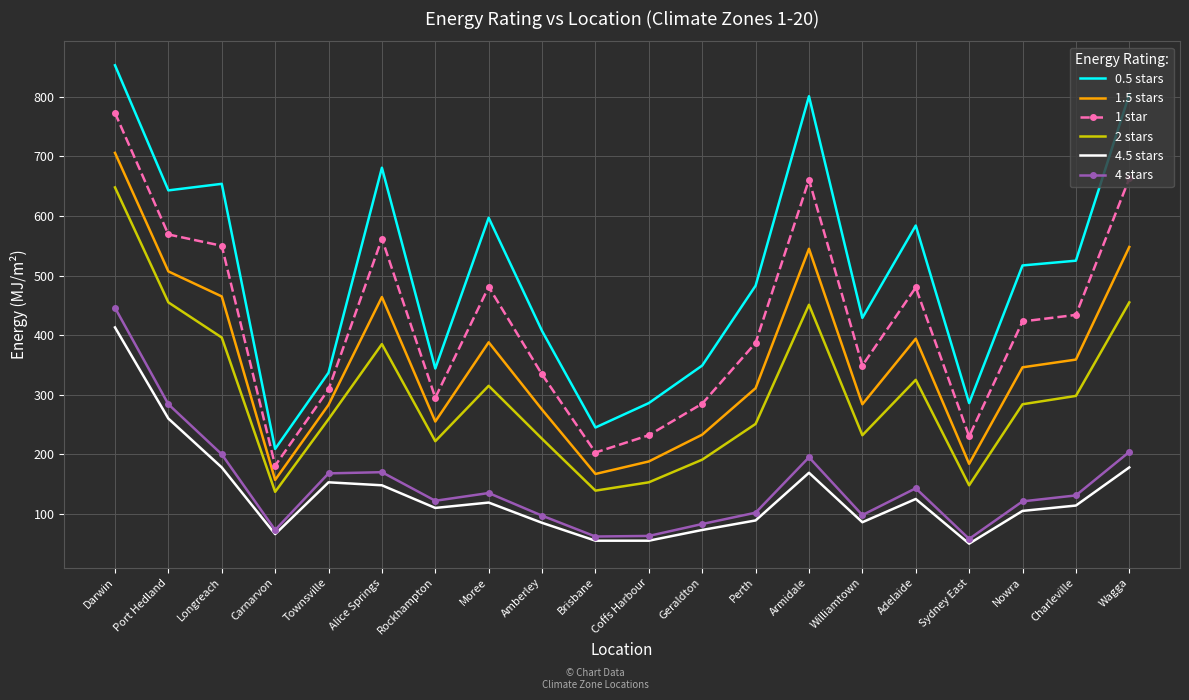

Rank the series at Sydney East from lowest to highest value.

4.5 stars, 4 stars, 2 stars, 1.5 stars, 1 star, 0.5 stars